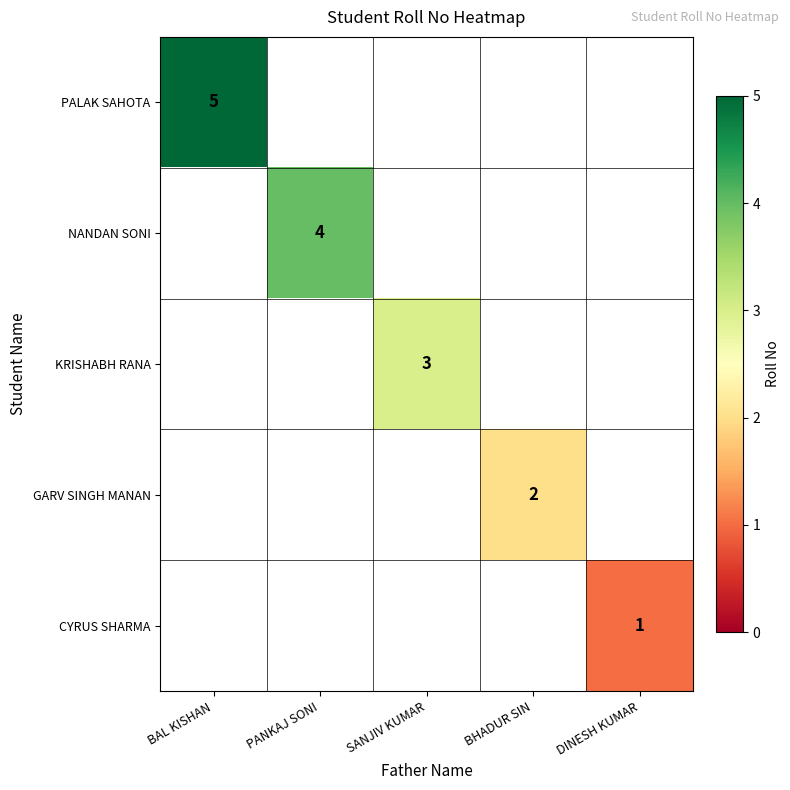

How many series are shown in this chart?

5